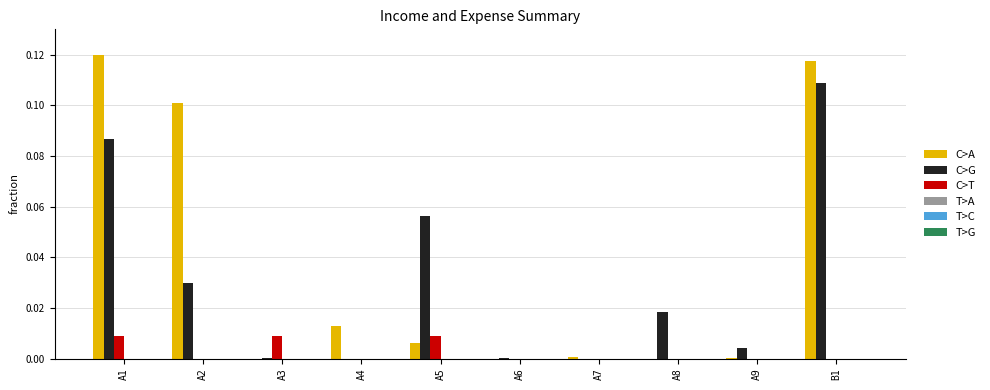

How many bars are there in total?

60